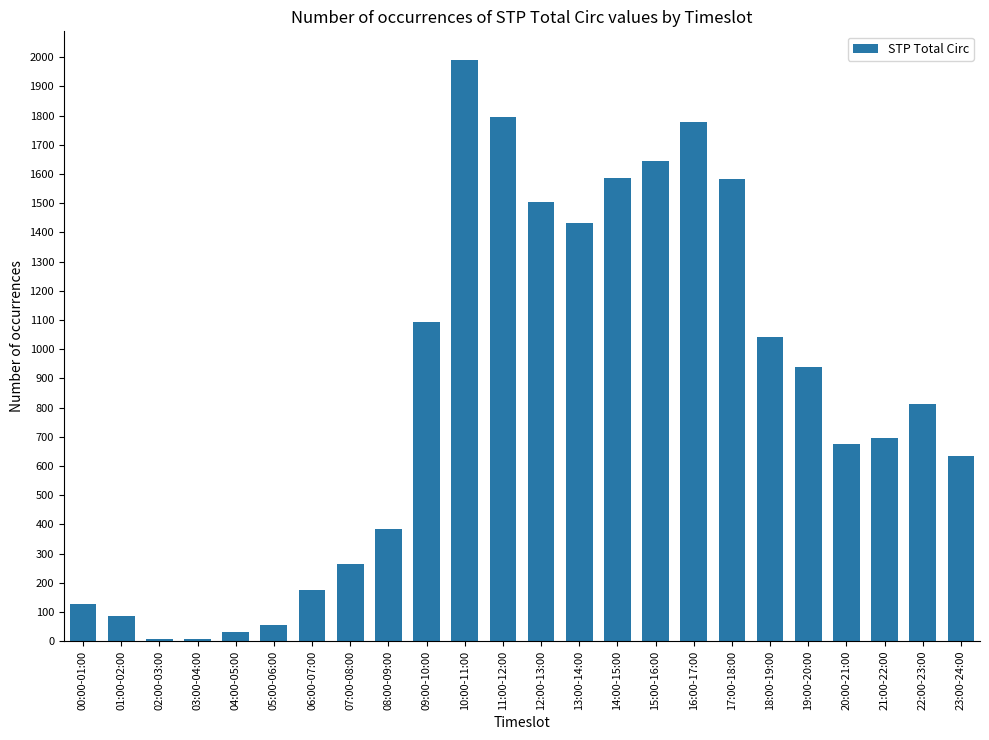

What is the change in value from 09:00-10:00 to 16:00-17:00?

+686